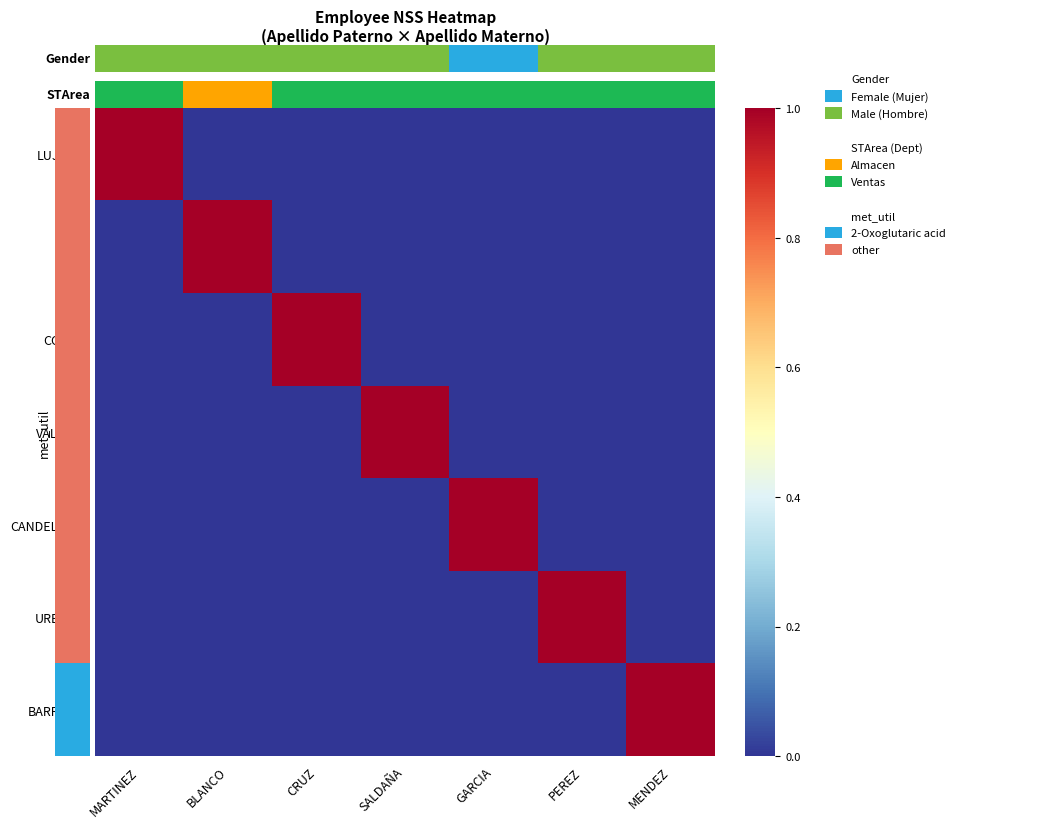

Reading right to left, what are all the values shown in this chart?

LUJANO: MENDEZ=0	PEREZ=0	GARCIA=0	SALDAÑA=0	CRUZ=0	BLANCO=0	MARTINEZ=1
LEAL: MENDEZ=0	PEREZ=0	GARCIA=0	SALDAÑA=0	CRUZ=0	BLANCO=1	MARTINEZ=0
CONDE: MENDEZ=0	PEREZ=0	GARCIA=0	SALDAÑA=0	CRUZ=1	BLANCO=0	MARTINEZ=0
VALERIO: MENDEZ=0	PEREZ=0	GARCIA=0	SALDAÑA=1	CRUZ=0	BLANCO=0	MARTINEZ=0
CANDELARIO: MENDEZ=0	PEREZ=0	GARCIA=1	SALDAÑA=0	CRUZ=0	BLANCO=0	MARTINEZ=0
URBANO: MENDEZ=0	PEREZ=1	GARCIA=0	SALDAÑA=0	CRUZ=0	BLANCO=0	MARTINEZ=0
BARREIRA: MENDEZ=1	PEREZ=0	GARCIA=0	SALDAÑA=0	CRUZ=0	BLANCO=0	MARTINEZ=0